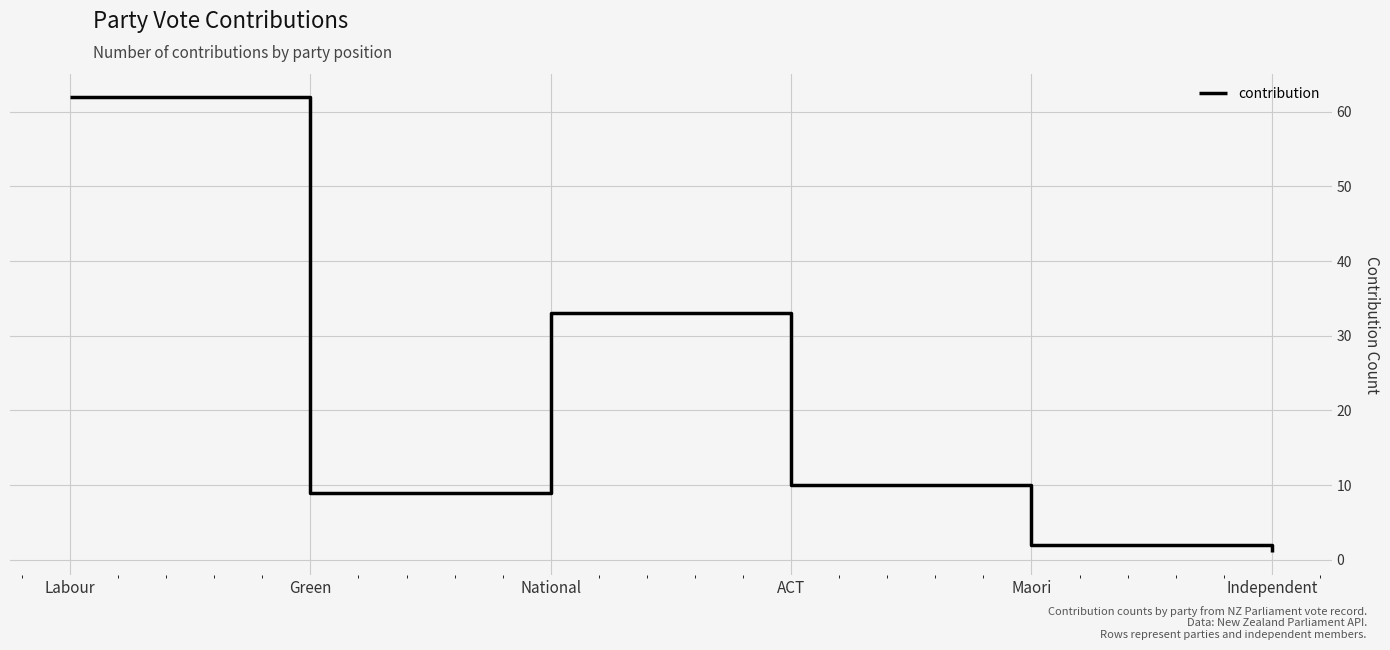

Read the value at Independent.

1